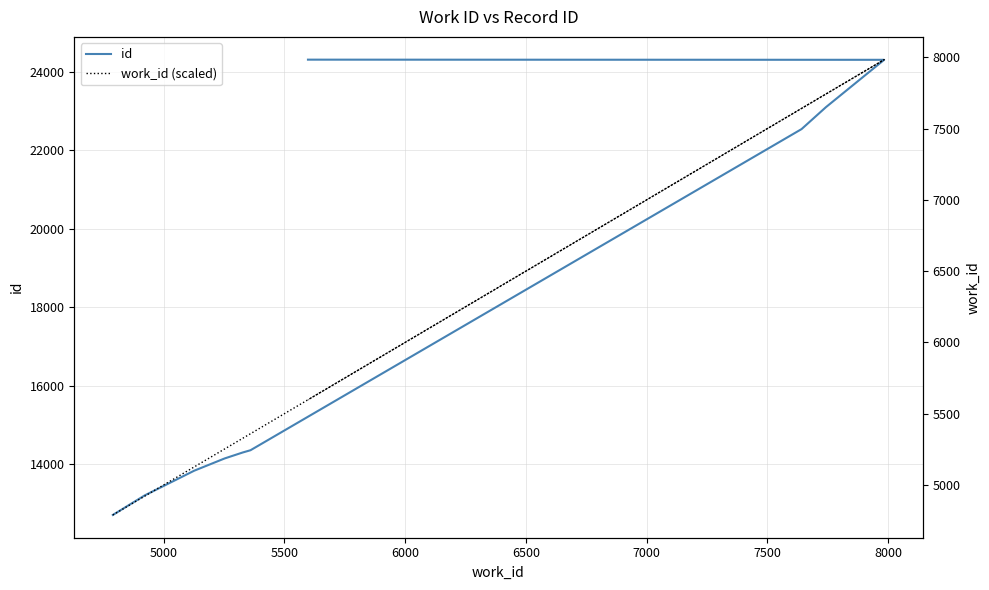

How many data points in id are above 14361?

4